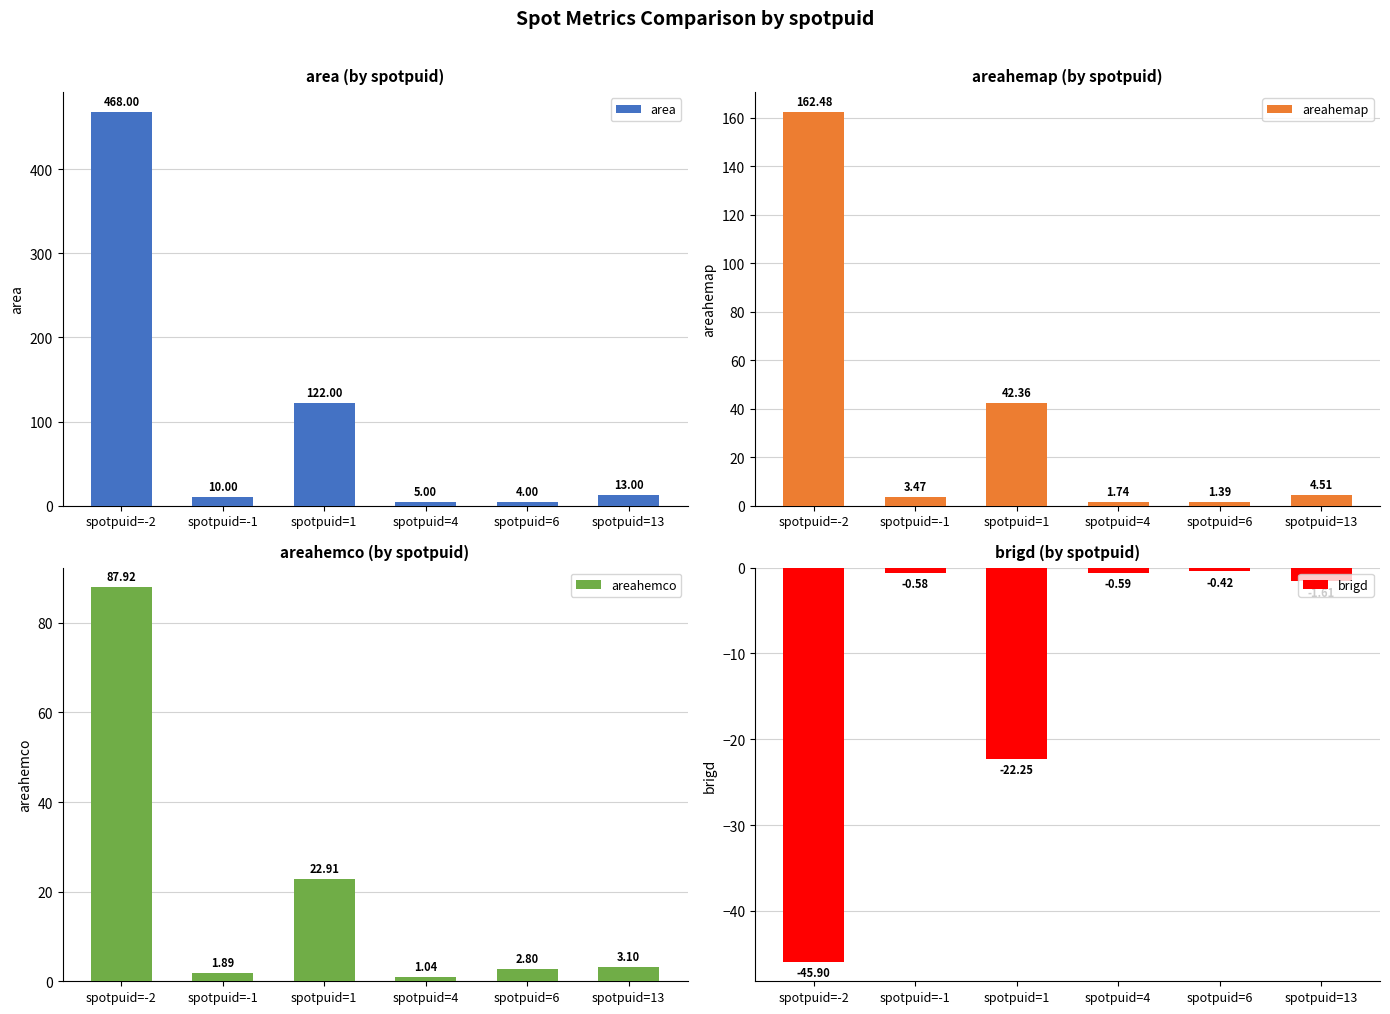

What is the difference between the highest and lowest values at spotpuid=6?

4.4